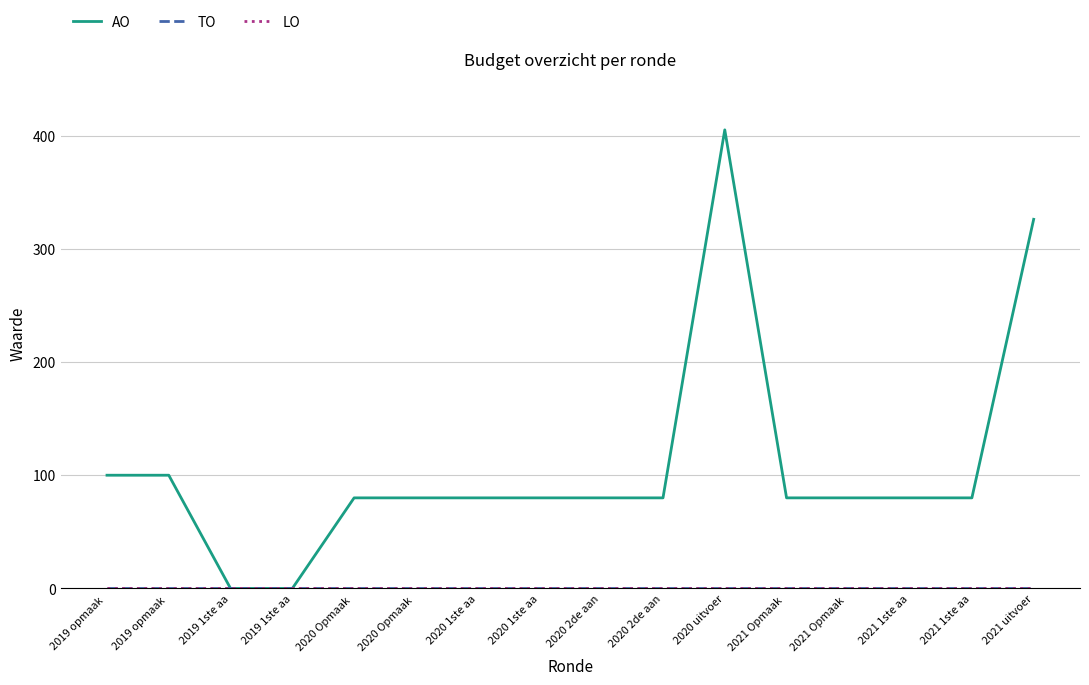

Does the chart display data point markers on the line(s)?

No